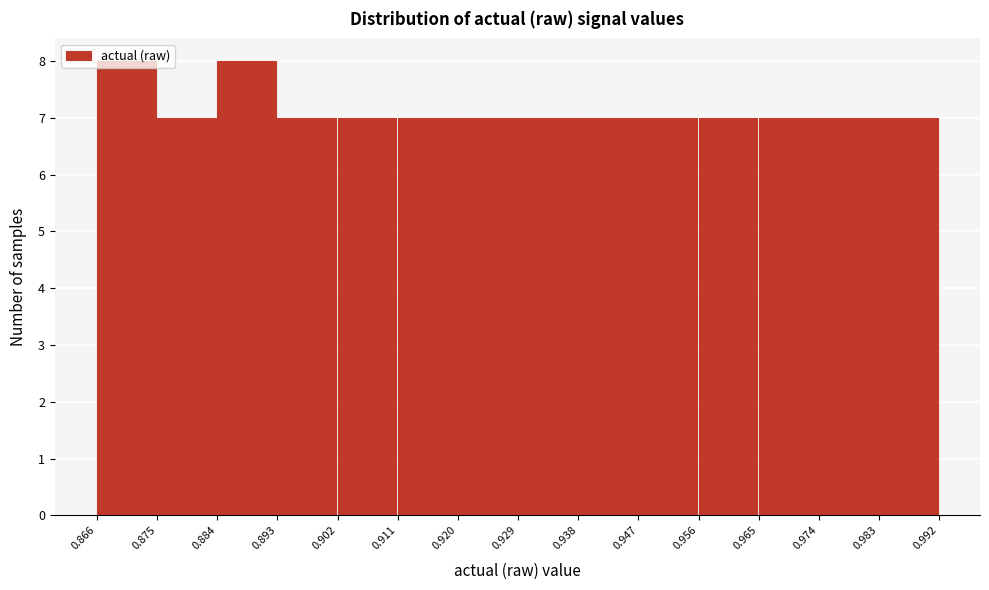

Reading left to right, list every bar in this chart as the range it spans on the x-axis followed by its height. The values are not printed on the chart, so give them approximately, as read against the axis.

0.866 to 0.875: 8
0.875 to 0.884: 7
0.884 to 0.893: 8
0.893 to 0.902: 7
0.902 to 0.911: 7
0.911 to 0.920: 7
0.920 to 0.929: 7
0.929 to 0.938: 7
0.938 to 0.947: 7
0.947 to 0.956: 7
0.956 to 0.965: 7
0.965 to 0.974: 7
0.974 to 0.983: 7
0.983 to 0.992: 7